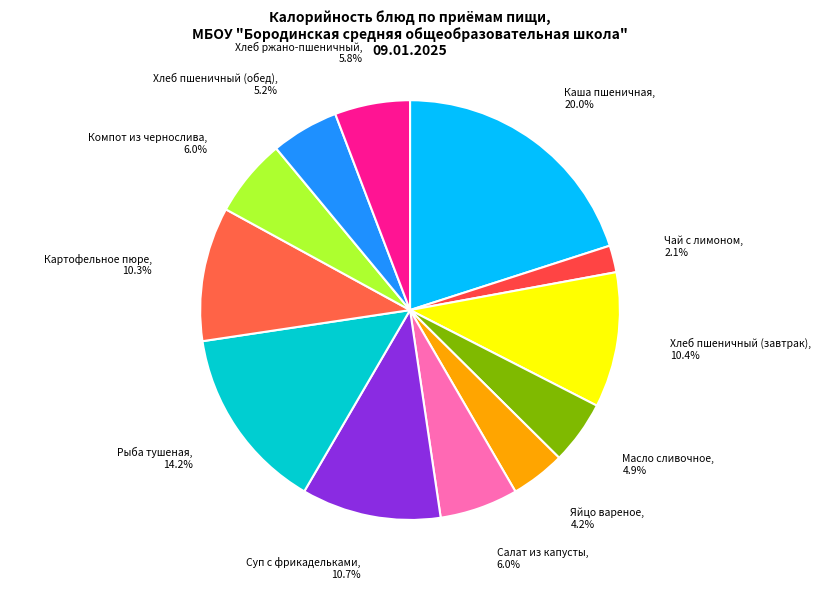

Is the sum of Каша пшеничная and Хлеб пшеничный (обед) greater than half?

No